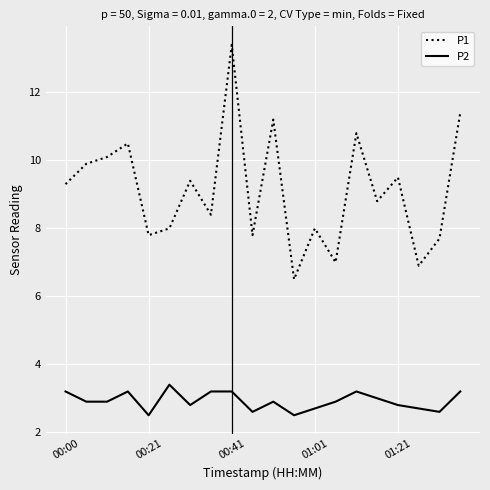

What is the difference between the maximum and minimum values in the P2 series?

0.9